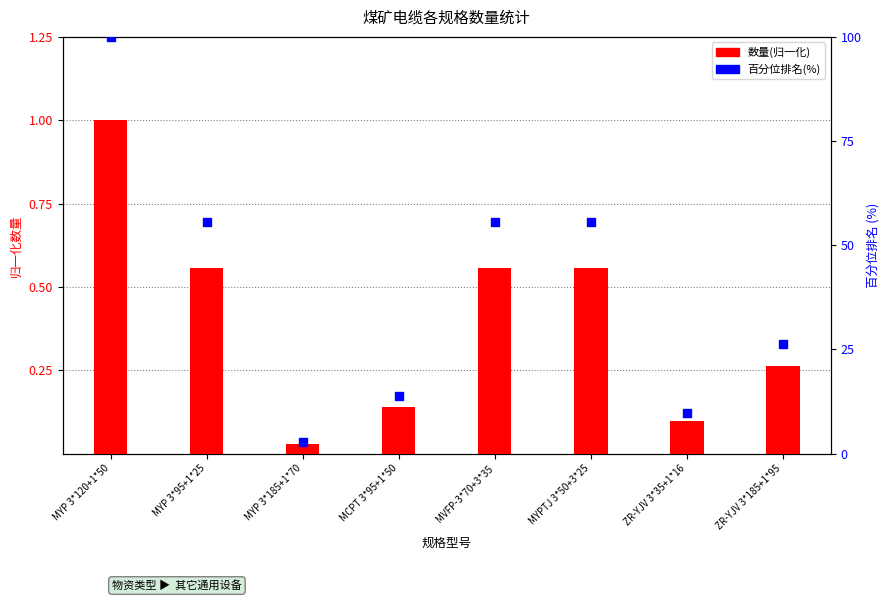

Which series reaches the minimum Y coordinate?

数量(归一化)